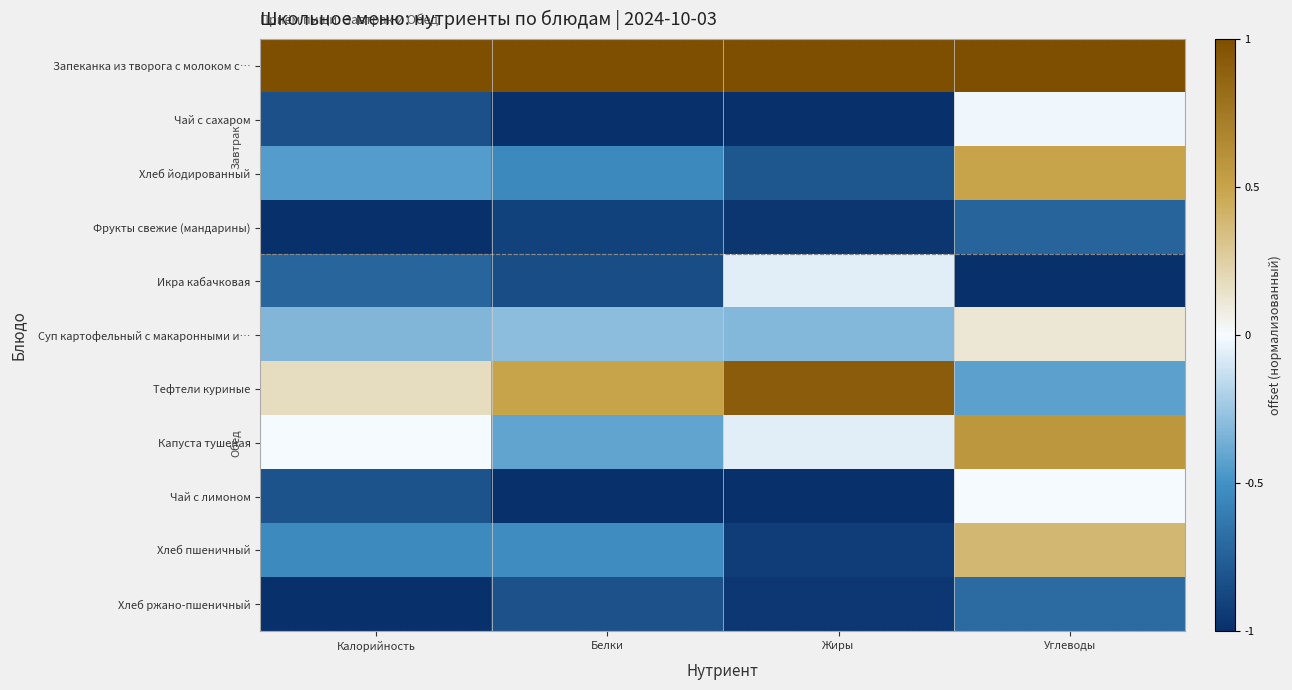

Which has a higher value, Калорийность or Жиры?

Калорийность